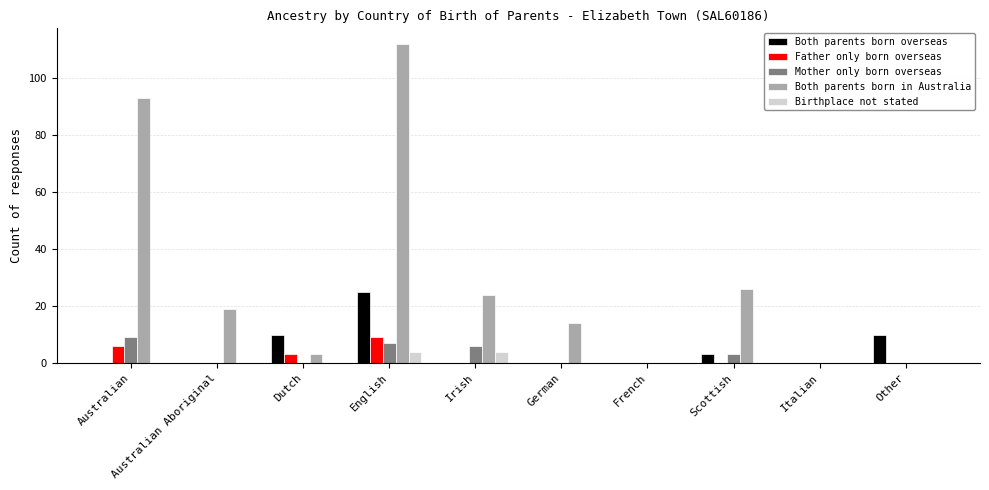

Reading left to right, extract all data points from this chart.

Both parents born overseas: Australian=0	Australian Aboriginal=0	Dutch=10	English=25	Irish=0	German=0	French=0	Scottish=3	Italian=0	Other=10
Father only born overseas: Australian=6	Australian Aboriginal=0	Dutch=3	English=9	Irish=0	German=0	French=0	Scottish=0	Italian=0	Other=0
Mother only born overseas: Australian=9	Australian Aboriginal=0	Dutch=0	English=7	Irish=6	German=0	French=0	Scottish=3	Italian=0	Other=0
Both parents born in Australia: Australian=93	Australian Aboriginal=19	Dutch=3	English=112	Irish=24	German=14	French=0	Scottish=26	Italian=0	Other=0
Birthplace not stated: Australian=0	Australian Aboriginal=0	Dutch=0	English=4	Irish=4	German=0	French=0	Scottish=0	Italian=0	Other=0